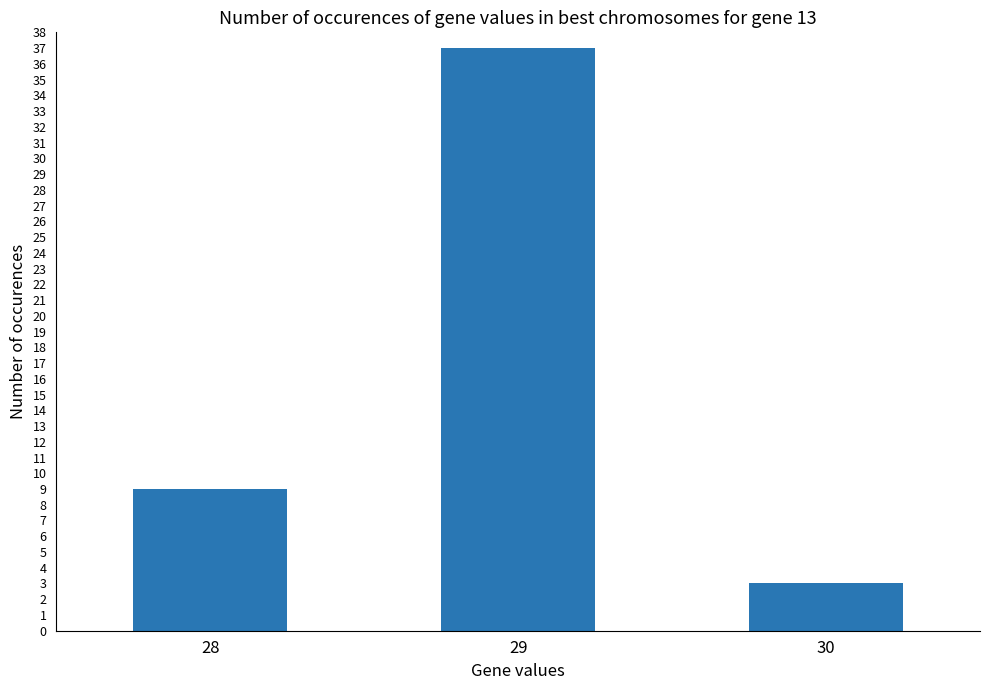

Reading right to left, transcribe all the data shown in this chart.

30=3	29=37	28=9